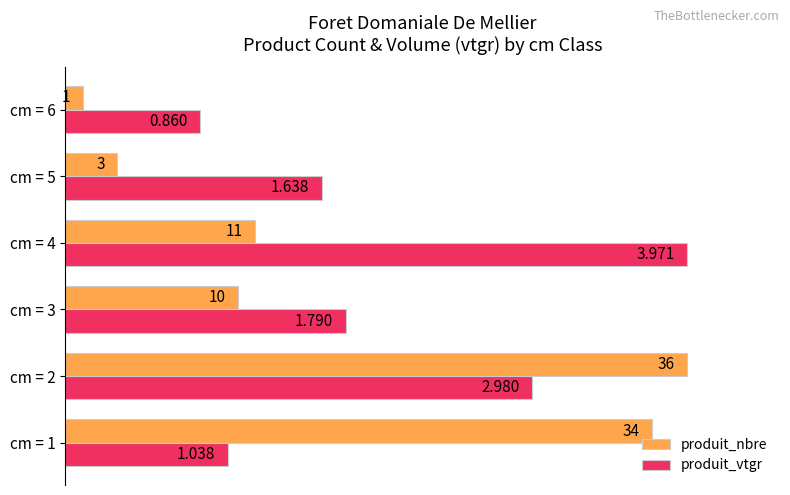

What are all the series names shown in the legend?

produit_nbre, produit_vtgr